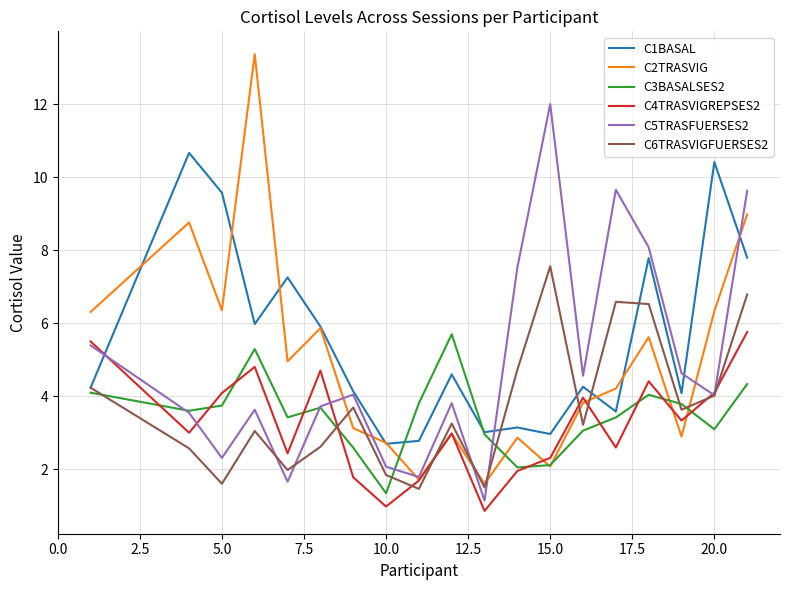

What is the difference between the maximum and minimum values in the C3BASALSES2 series?

4.4